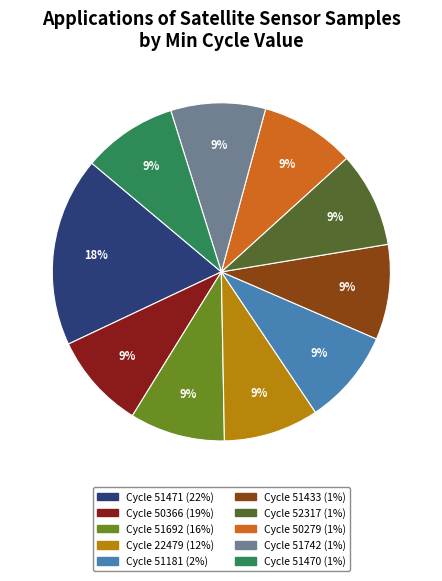

What is the ratio of the value at Cycle 51742 (1%) to the value at Cycle 22479 (12%)?

1.0